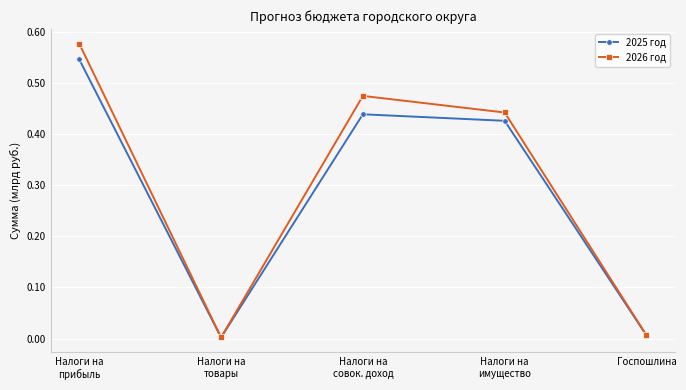

At which category does 2026 год reach its first local peak?

Налоги на
совок. доход